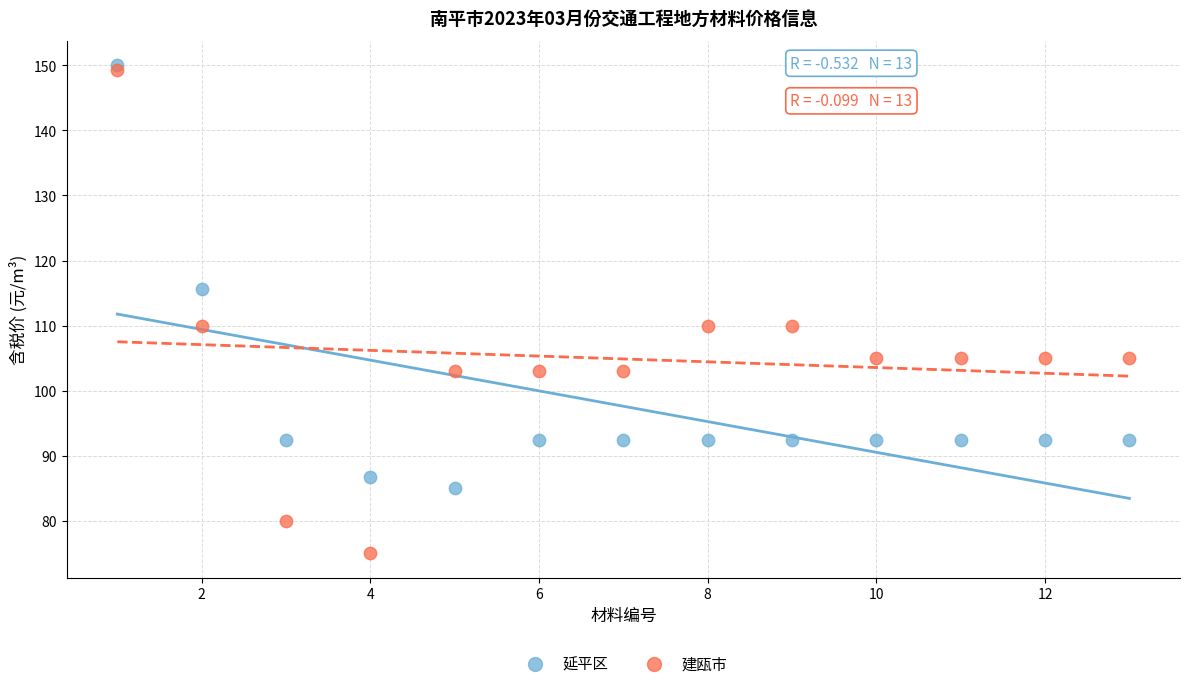

In the 延平区 series, what Y value is closest to 117?

115.6